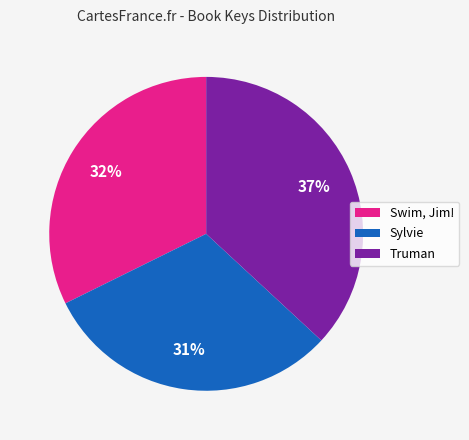

True or false: Sylvie accounts for 31% of the total.

True